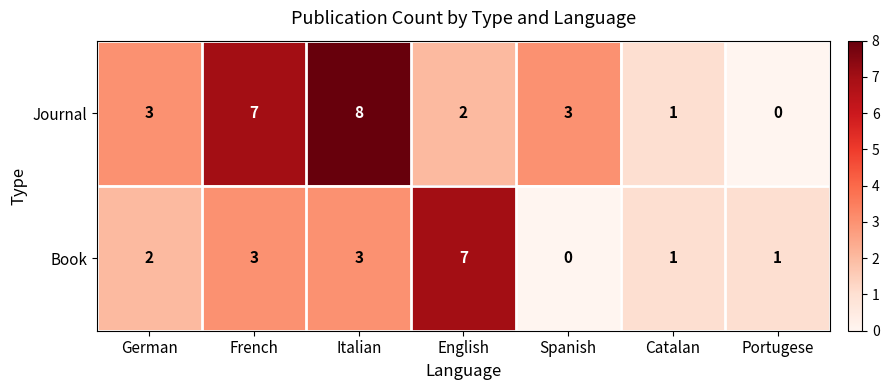

Between English and Catalan, which series saw the biggest shift?

Book